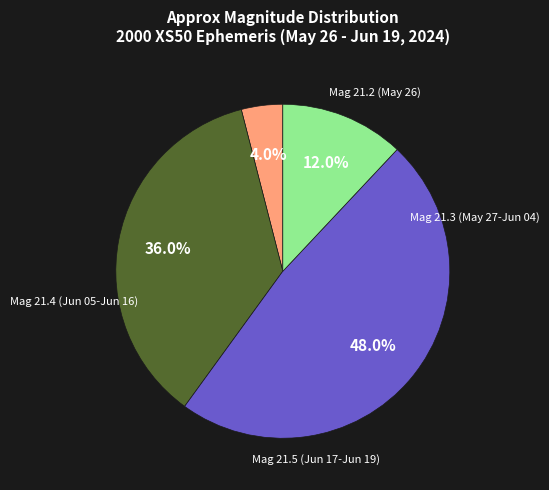

Is there a majority slice in this chart?

No